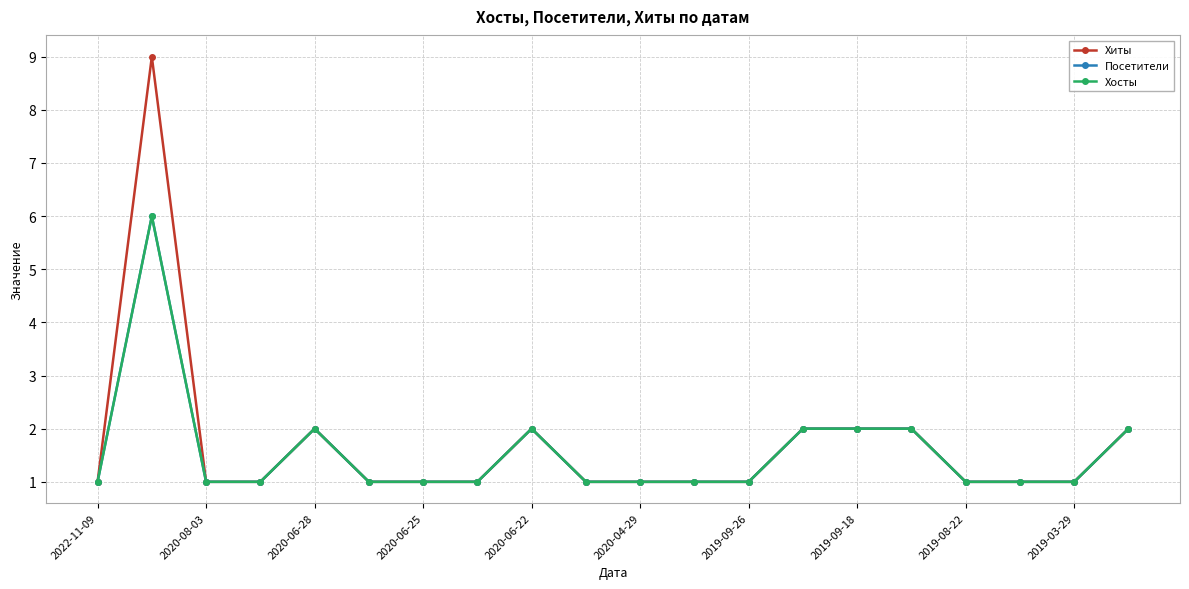

What is the sum of all Хиты values?

34